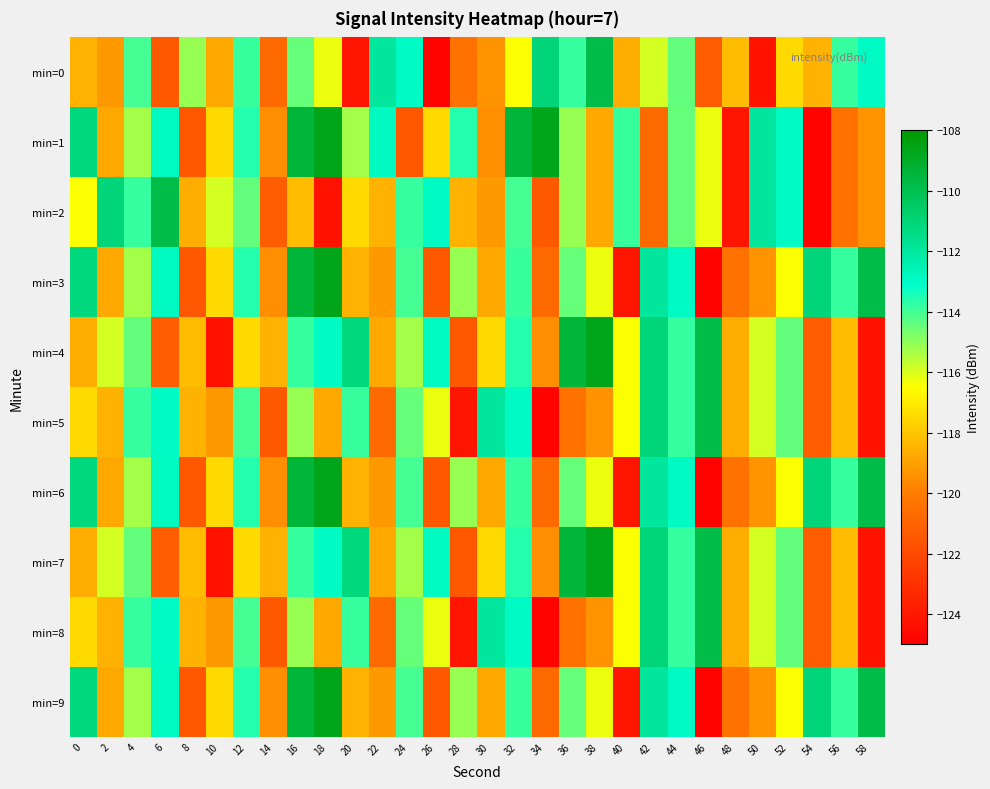

How many categories are shown in the chart?

30